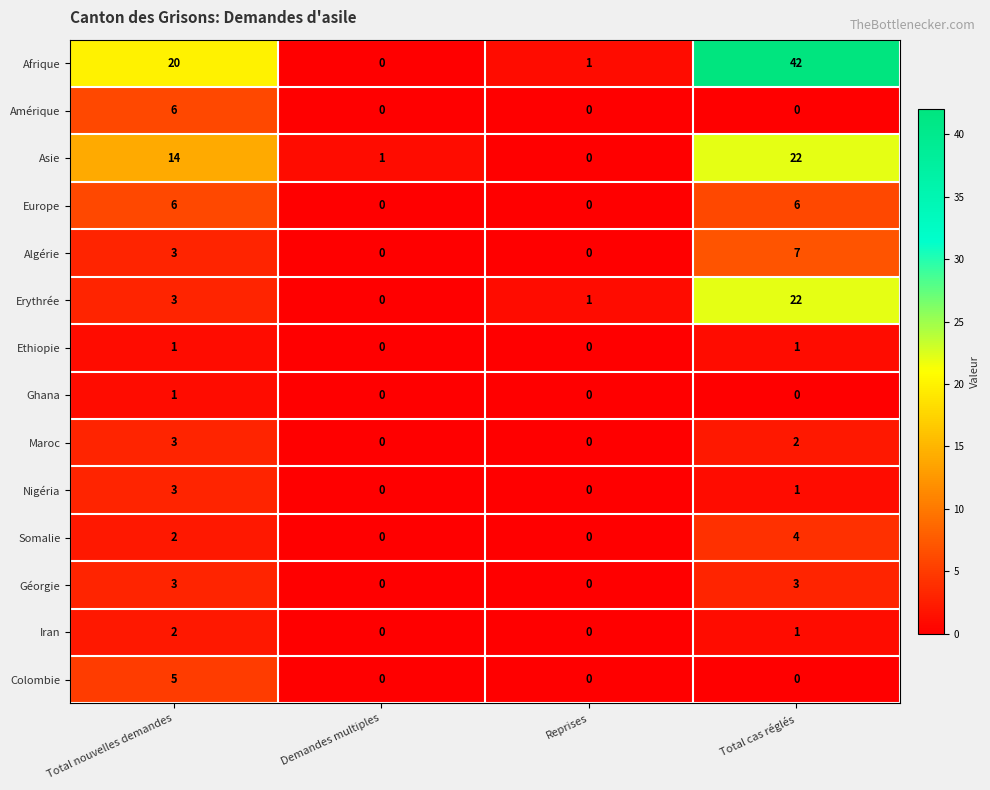

How many series are shown in this chart?

14